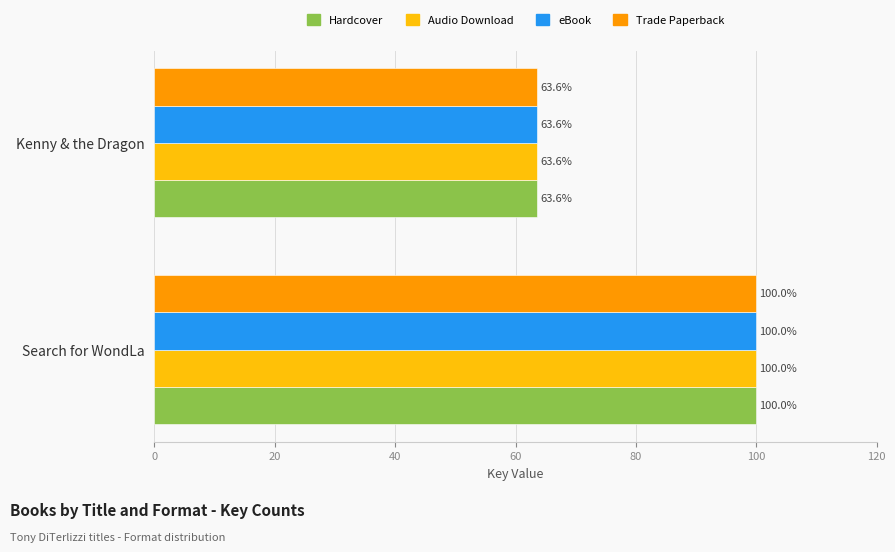

Is the value of Audio Download at Search for WondLa greater than the value of Trade Paperback at Kenny & the Dragon?

Yes